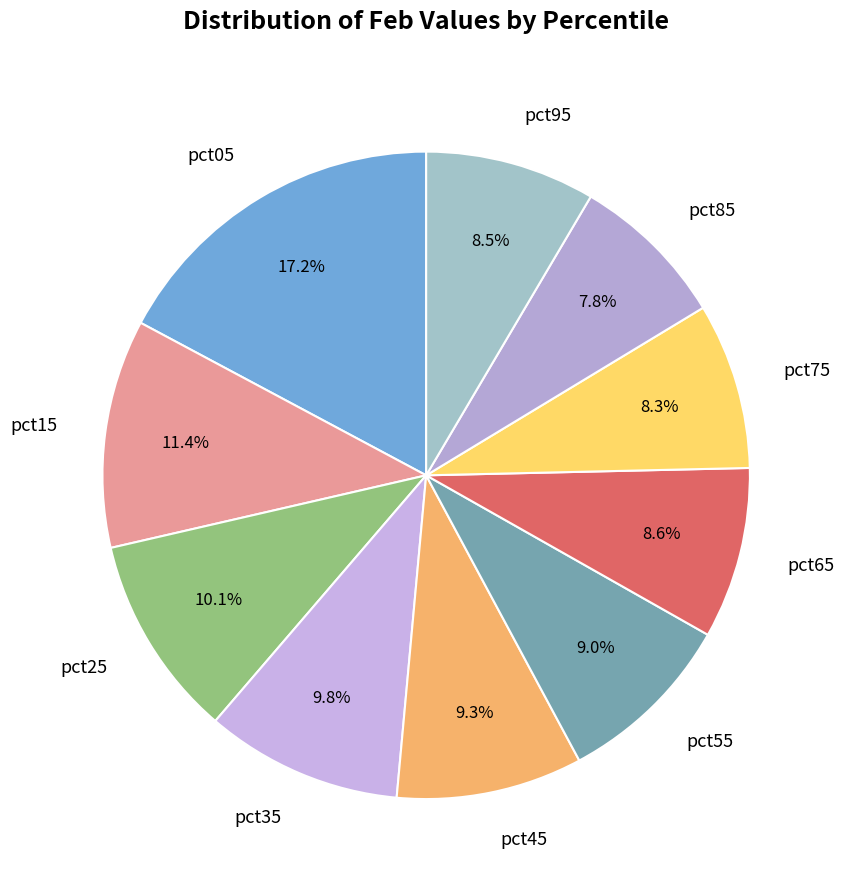

How much of the chart is everything except pct75?

91.7%